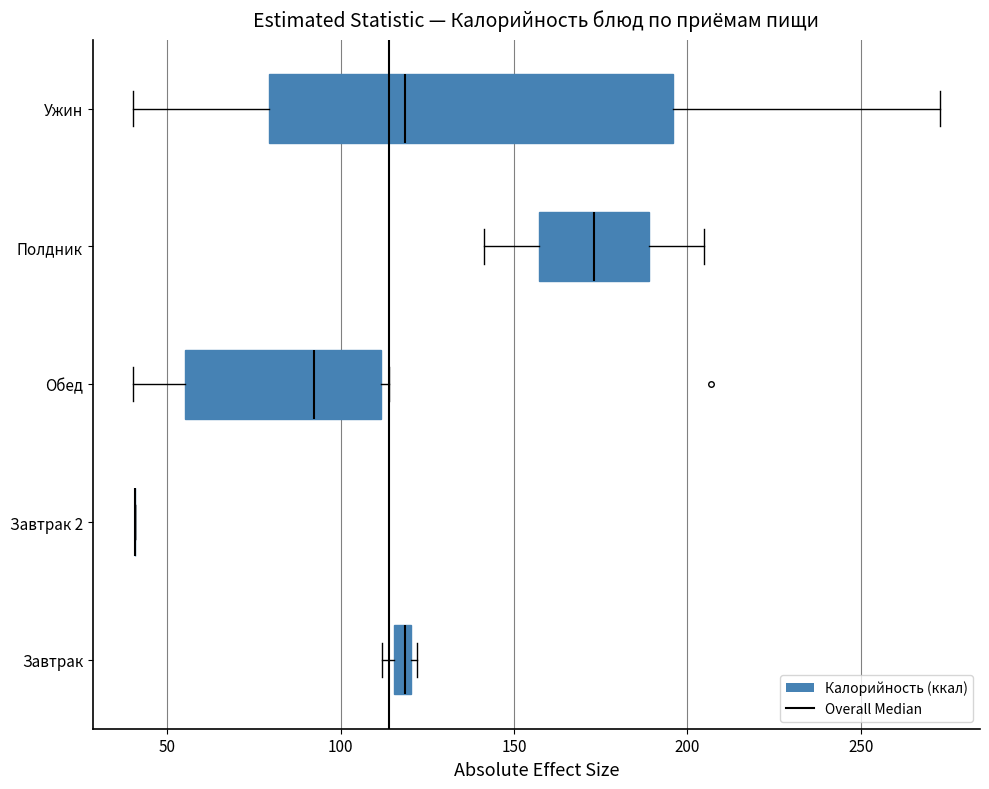

Comparing the boxes themselves (not the whiskers), which one is the widest?

Ужин